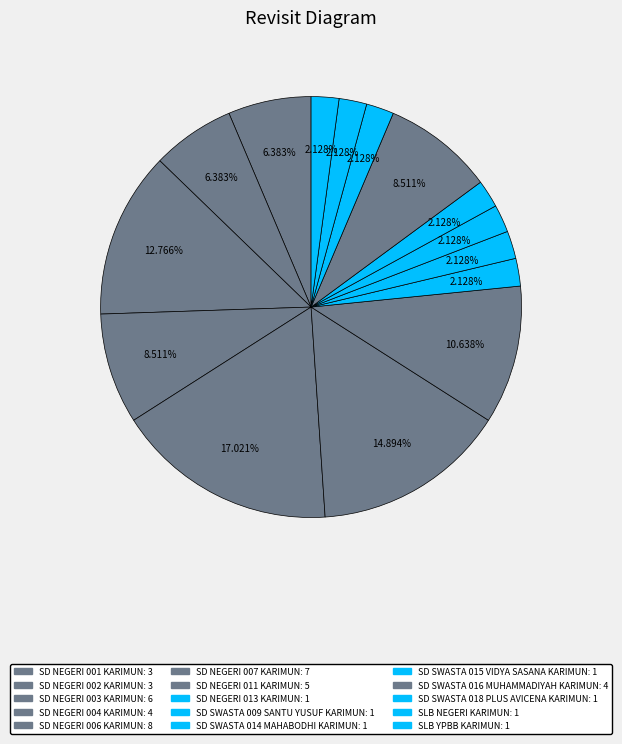

Count the number of slices in the pie.

15